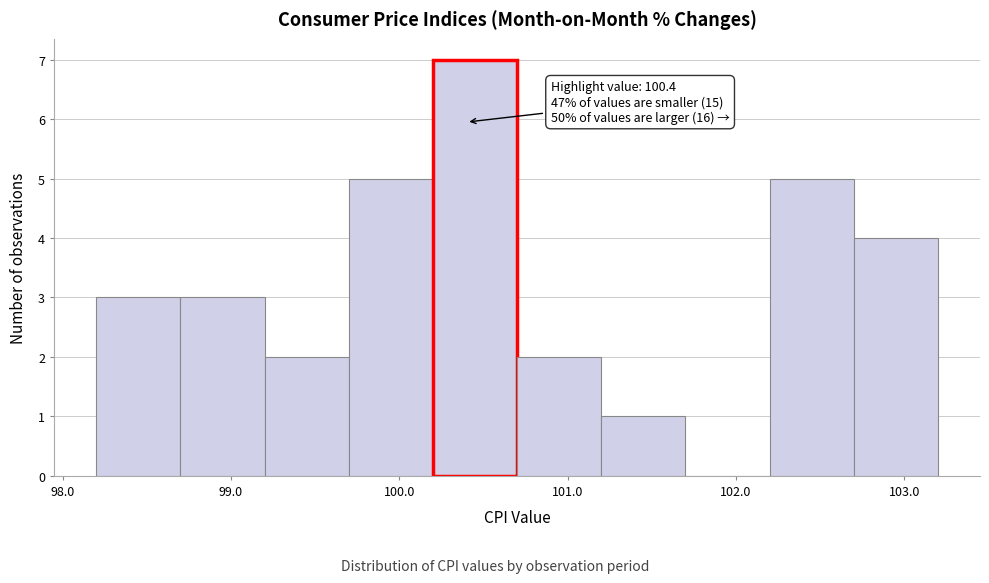

Over which range of the x-axis is the bar tallest?

100.2 to 100.7